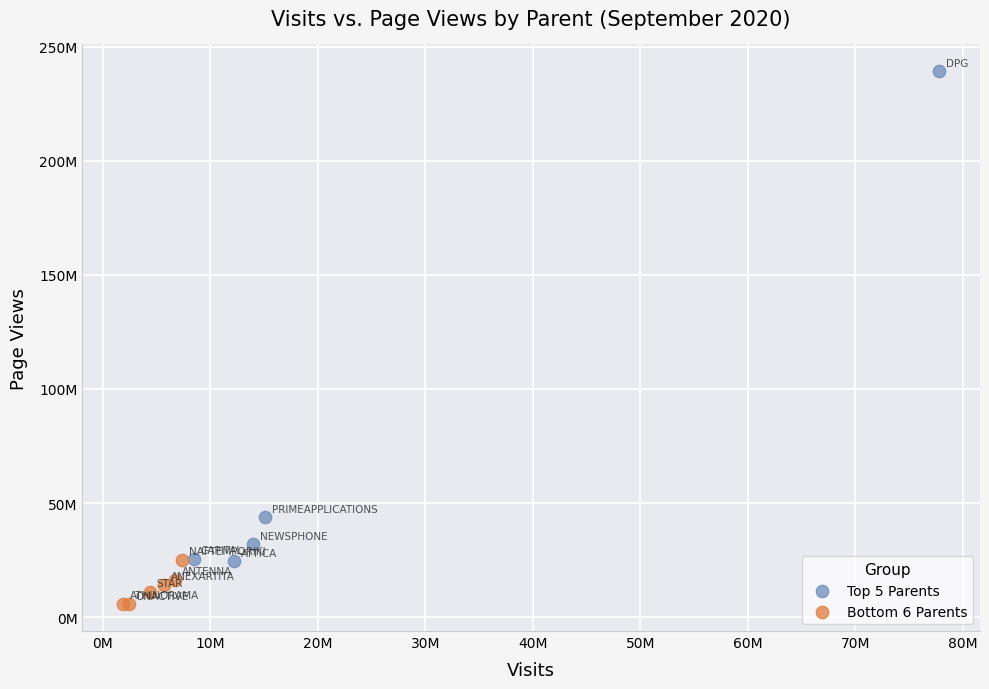

What are all the series names shown in the legend?

Top 5 Parents, Bottom 6 Parents